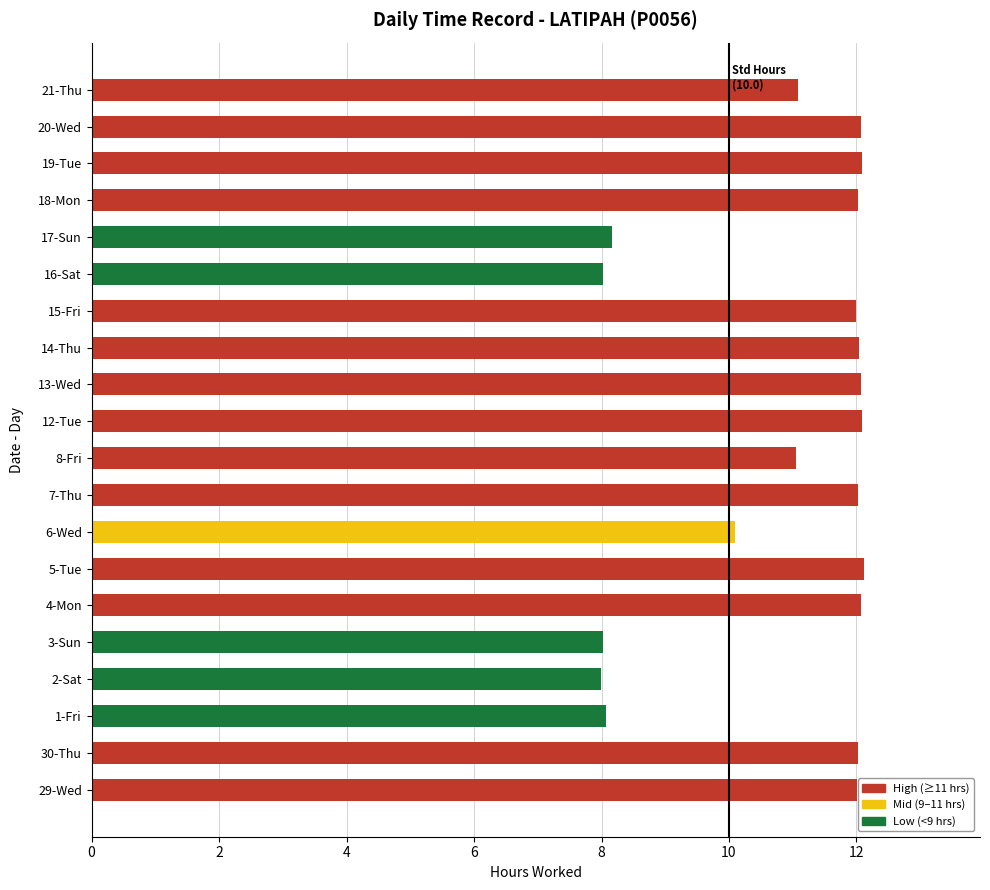

What is the greatest value displayed?

12.1